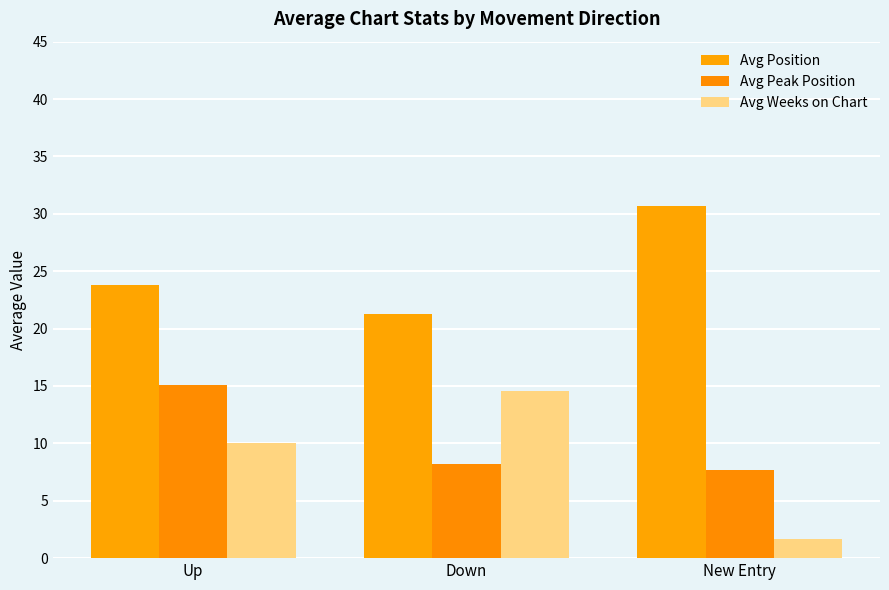

At which label does Avg Weeks on Chart first exceed 10?

Down